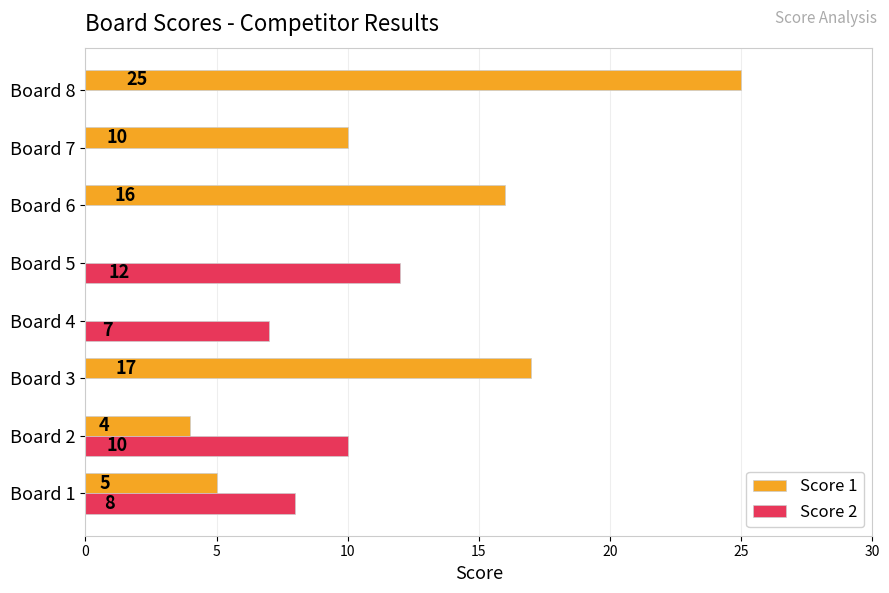

Which series changed the most between Board 3 and Board 8?

Score 1